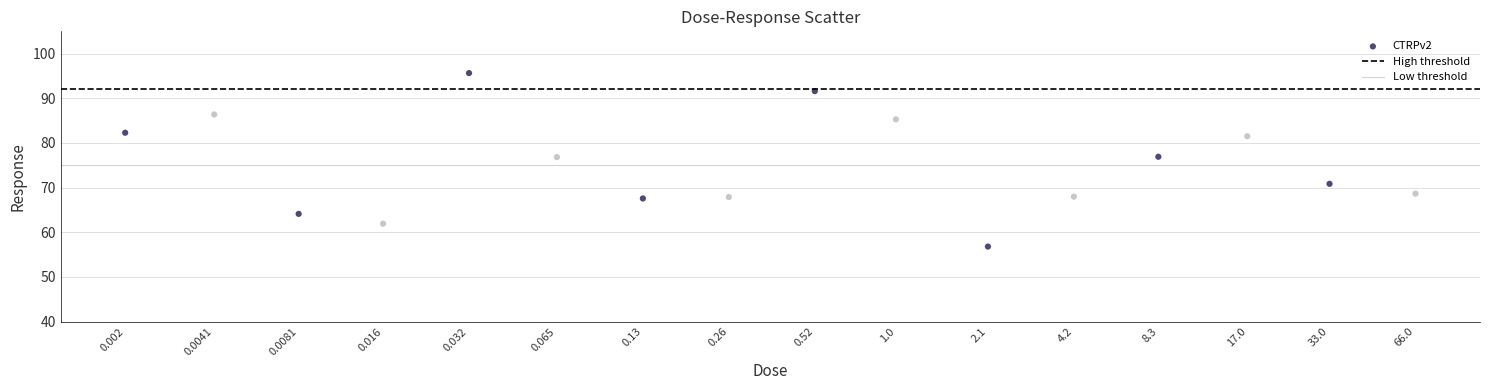

What is the range of X values (max minus min)?

4.5